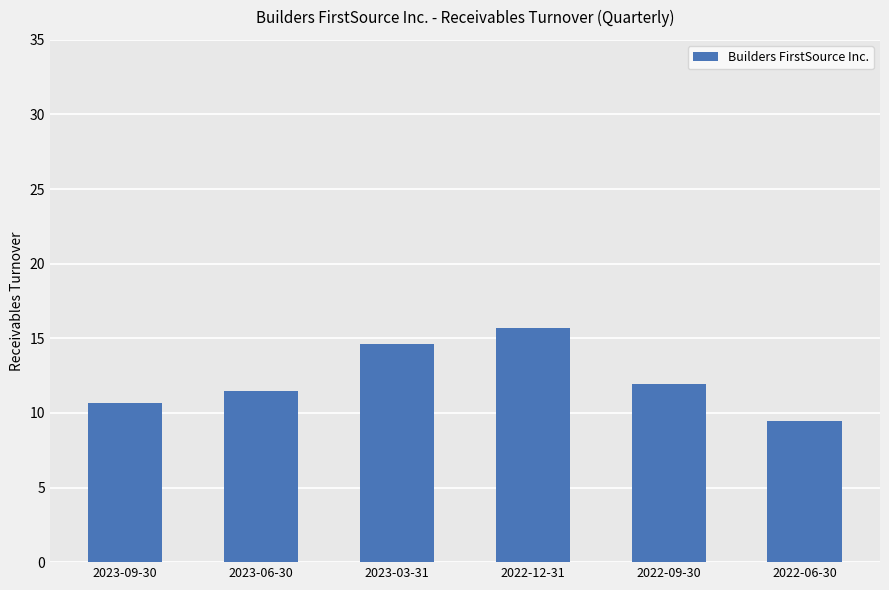

List the labels in order of value, largest first.

2022-12-31, 2023-03-31, 2022-09-30, 2023-06-30, 2023-09-30, 2022-06-30